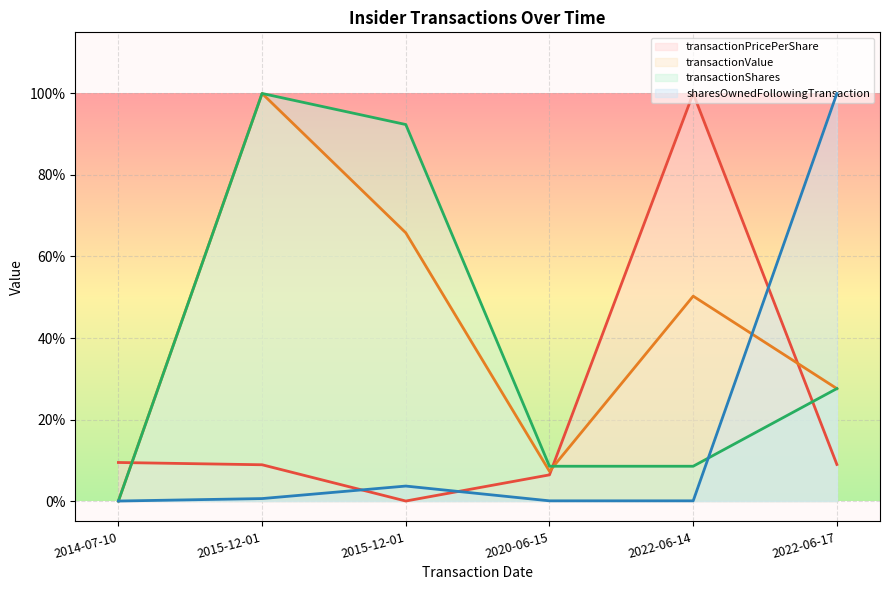

Is the value of sharesOwnedFollowingTransaction at 2020-06-15 greater than the value of transactionValue at 2014-07-10?

Yes